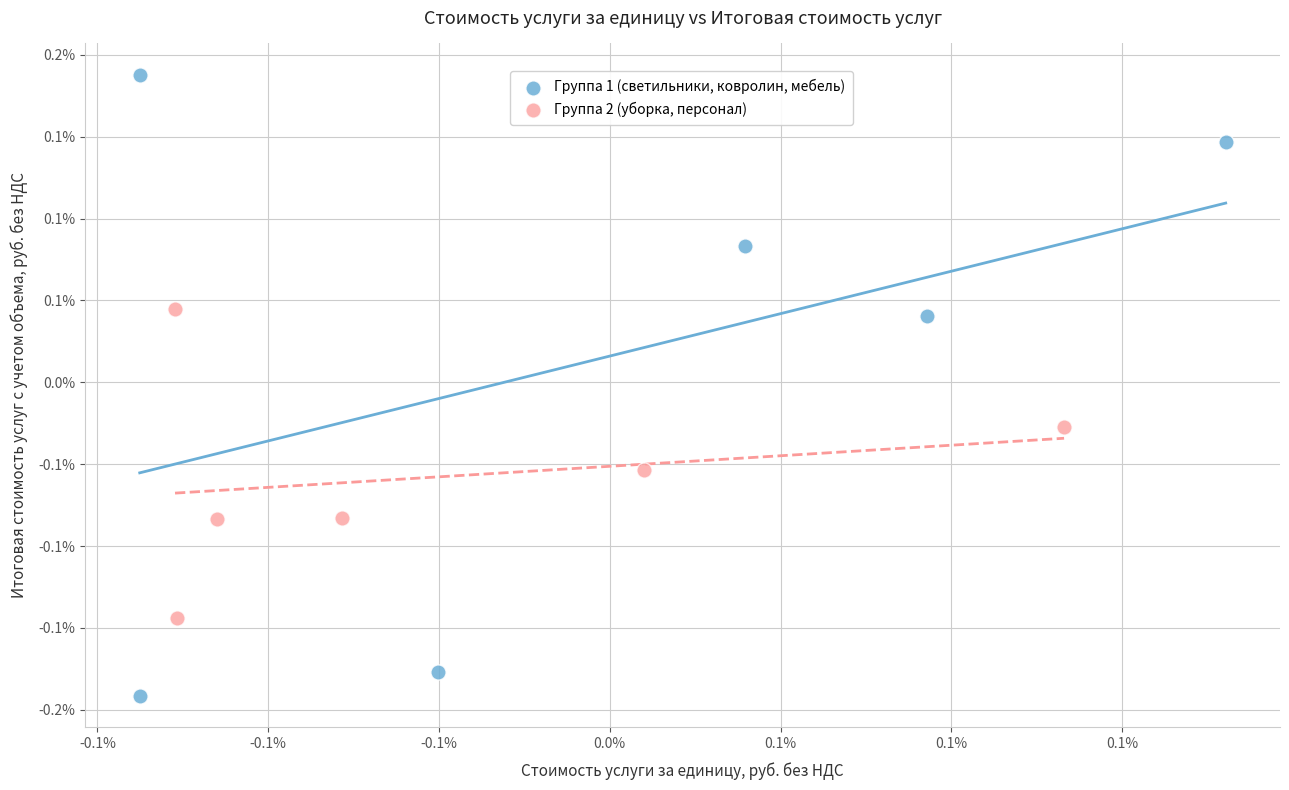

Which series contains the lowest Y value?

Группа 1 (светильники, ковролин, мебель)